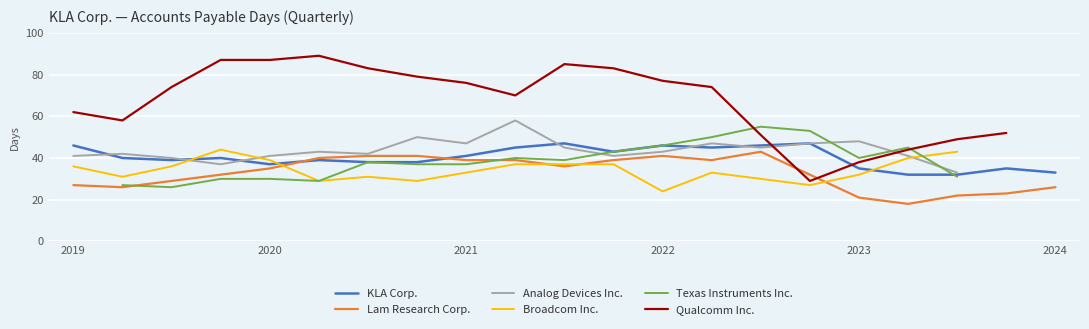

True or false: Lam Research Corp. and Analog Devices Inc. cross at least once.

False